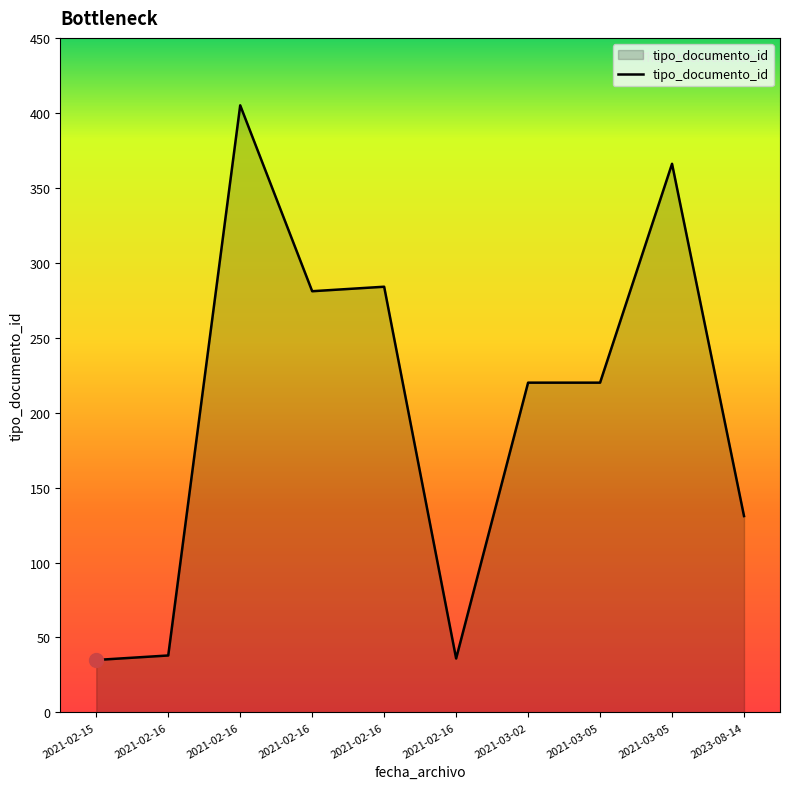

How many lines are shown in the chart?

1